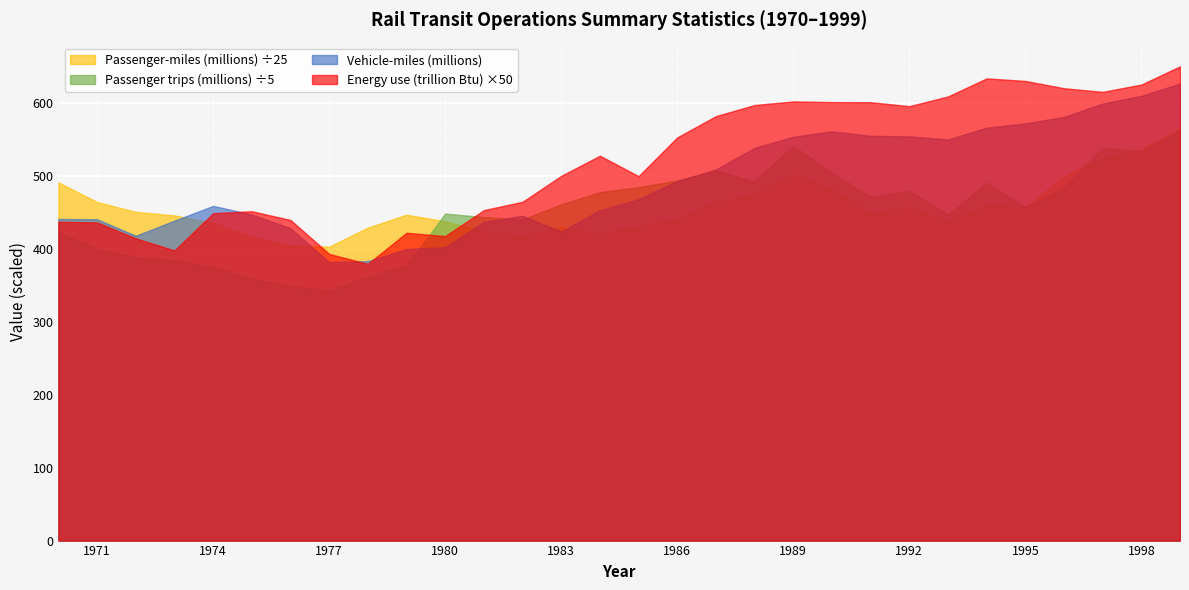

True or false: Passenger trips (millions) ÷5 and Energy use (trillion Btu) ×50 cross at least once.

True